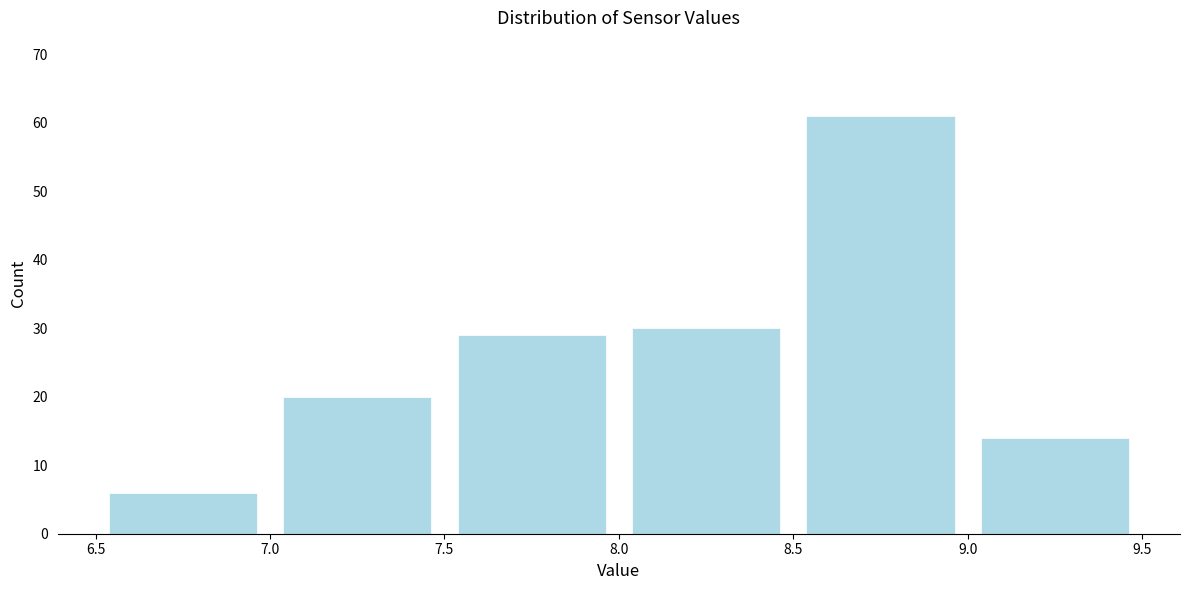

Reading left to right, transcribe this chart: for each bar, give the range it covers on the x-axis and its height. The values are not printed on the chart, so give them approximately, as read against the axis.

6.5 to 7.0: 6
7.0 to 7.5: 20
7.5 to 8.0: 29
8.0 to 8.5: 30
8.5 to 9.0: 61
9.0 to 9.5: 14